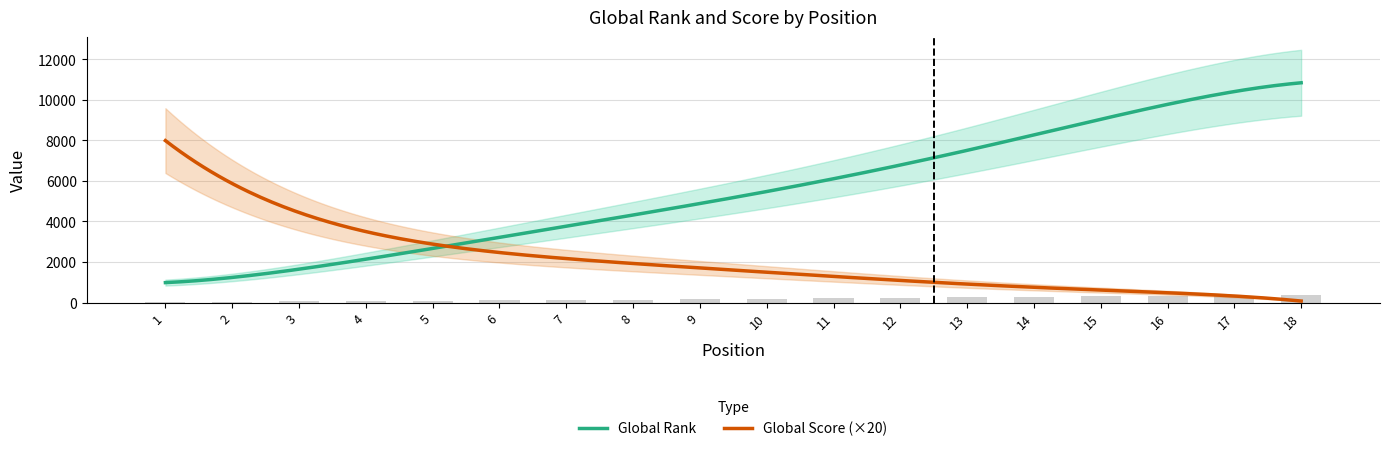

What is the average value?

183.5